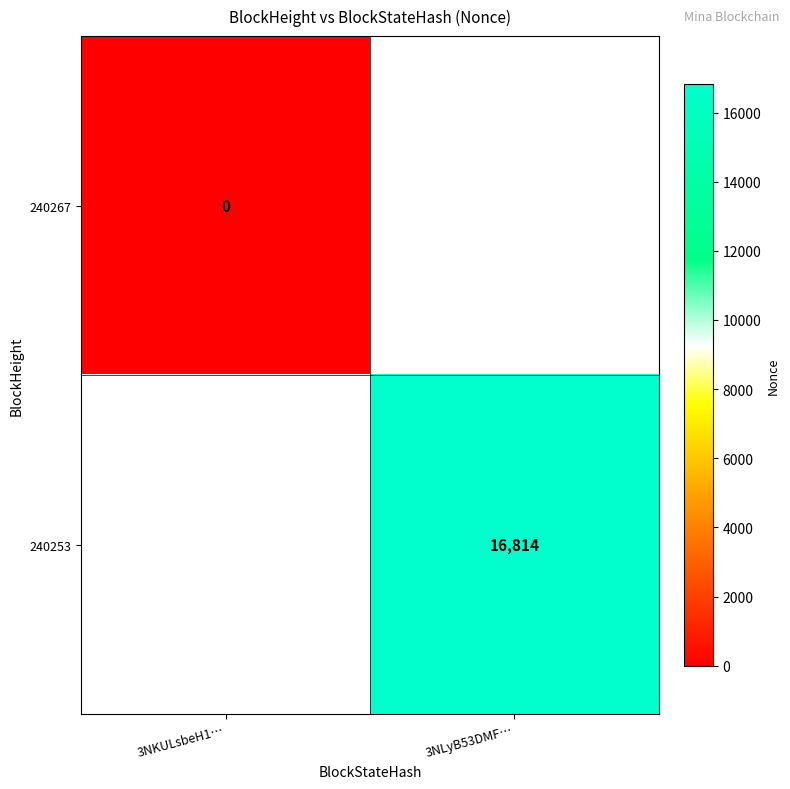

The value of 240253 at 3NLyB53DMF… is 23367. True or false?

False